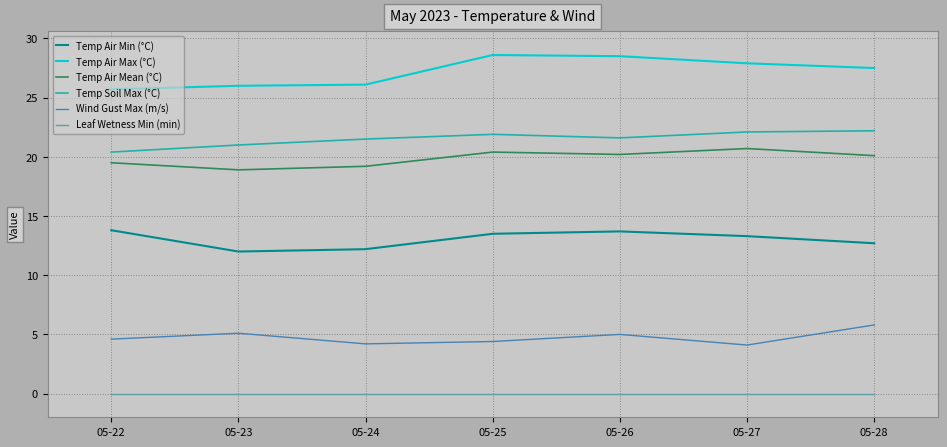

True or false: Temp Air Min (°C) has more than 1 interior local peaks.

False